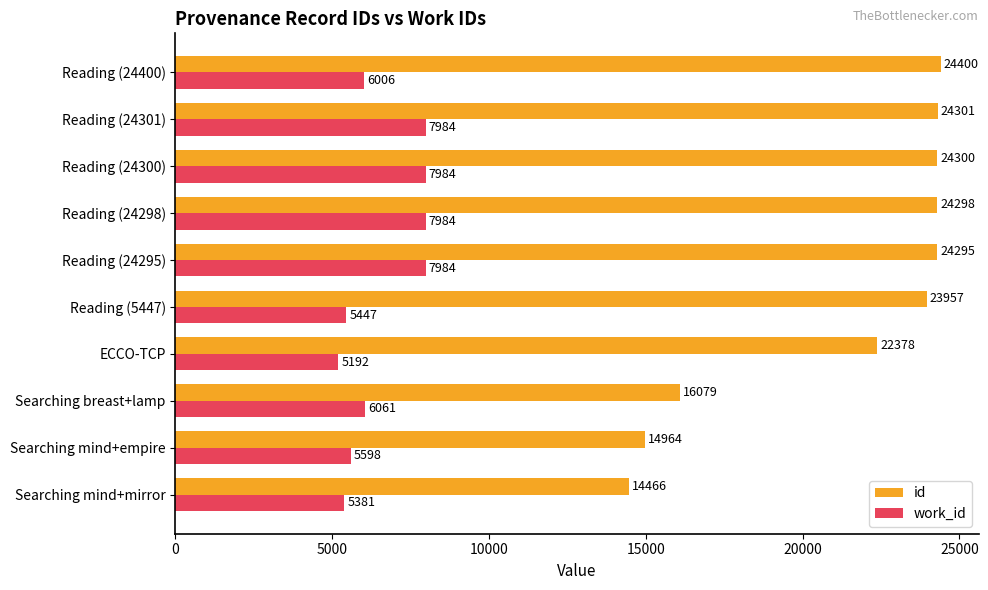

What is the spread (max minus min) of values at Reading (24295)?

16311